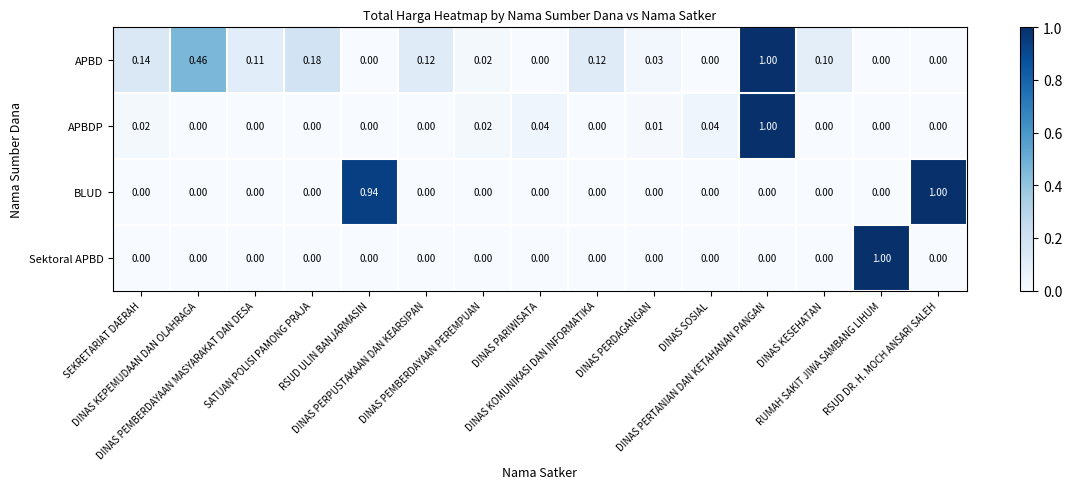

Which series has the largest total across all categories?

APBD